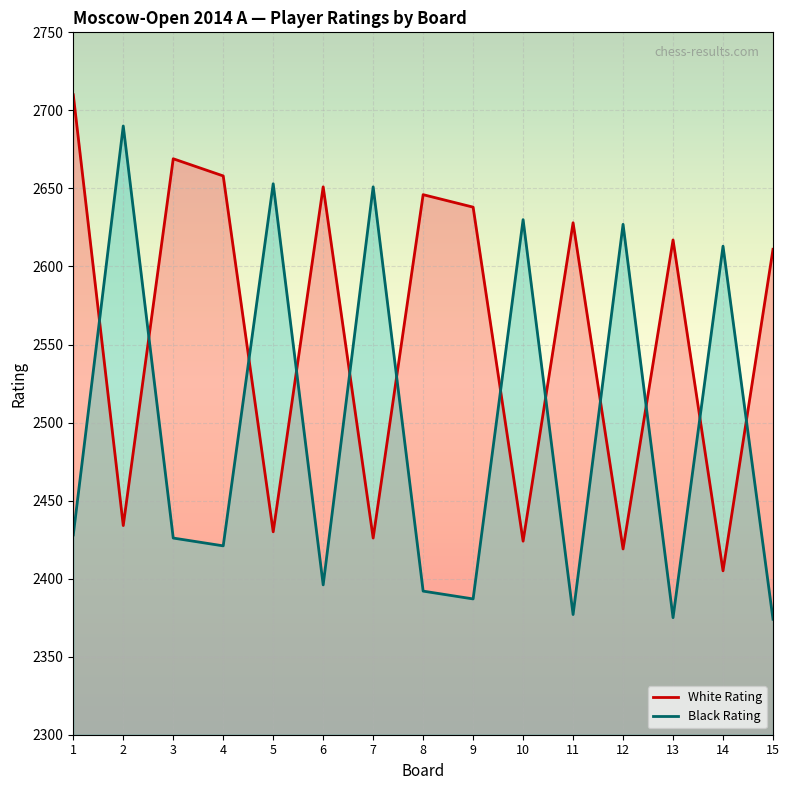

What value does the Black Rating series have at 9, to the nearest 50?

2400